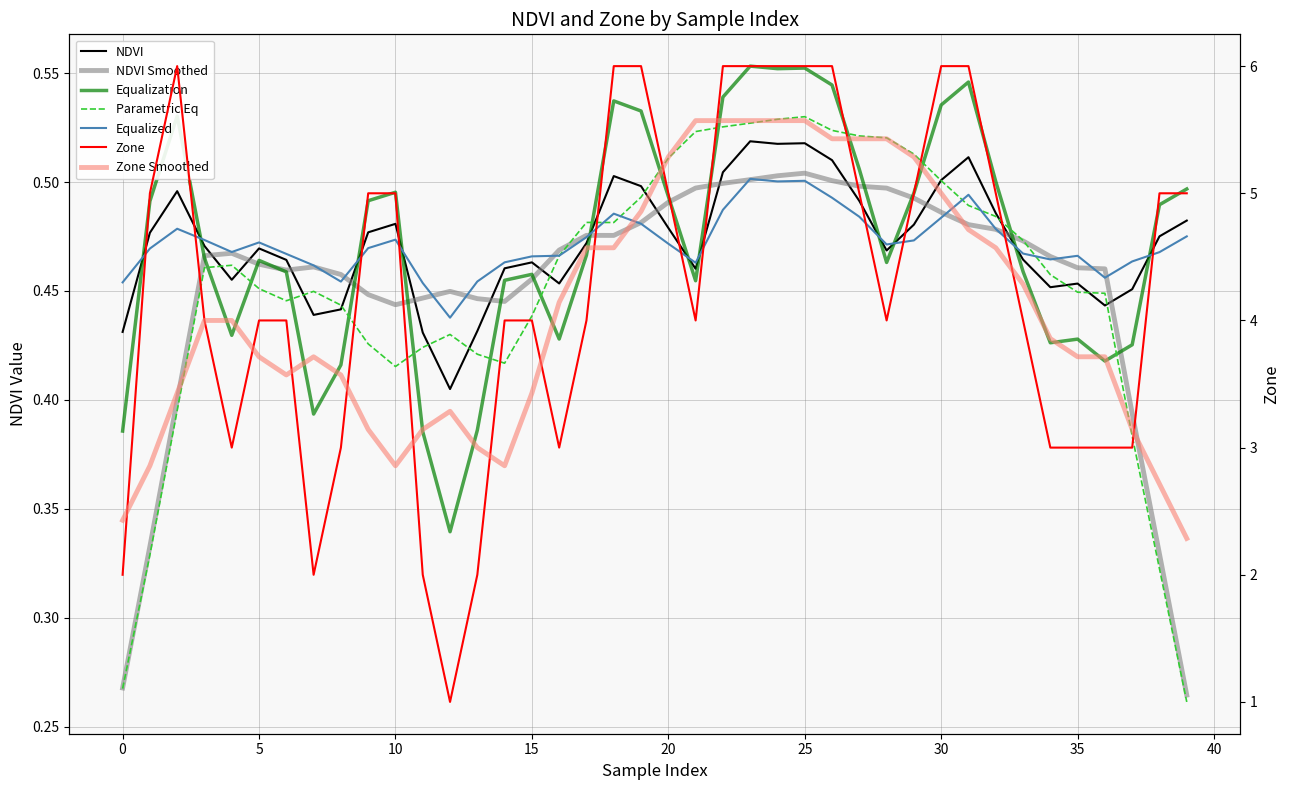

Where does the Zone series first go above 4?

1